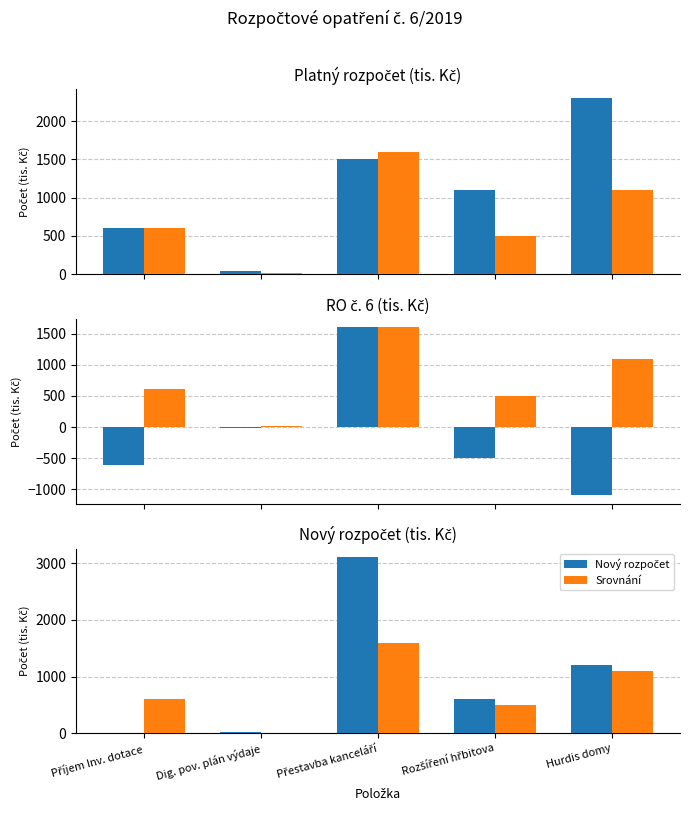

What is the value of the Srovnání bar at the 4th from the left?

500.0